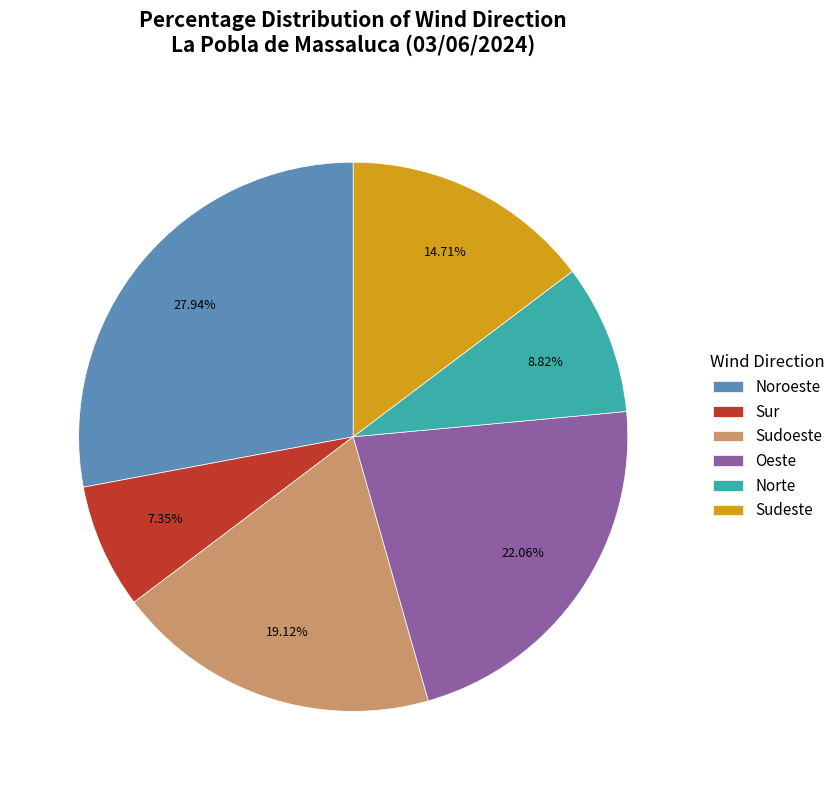

Count the number of slices in the pie.

6